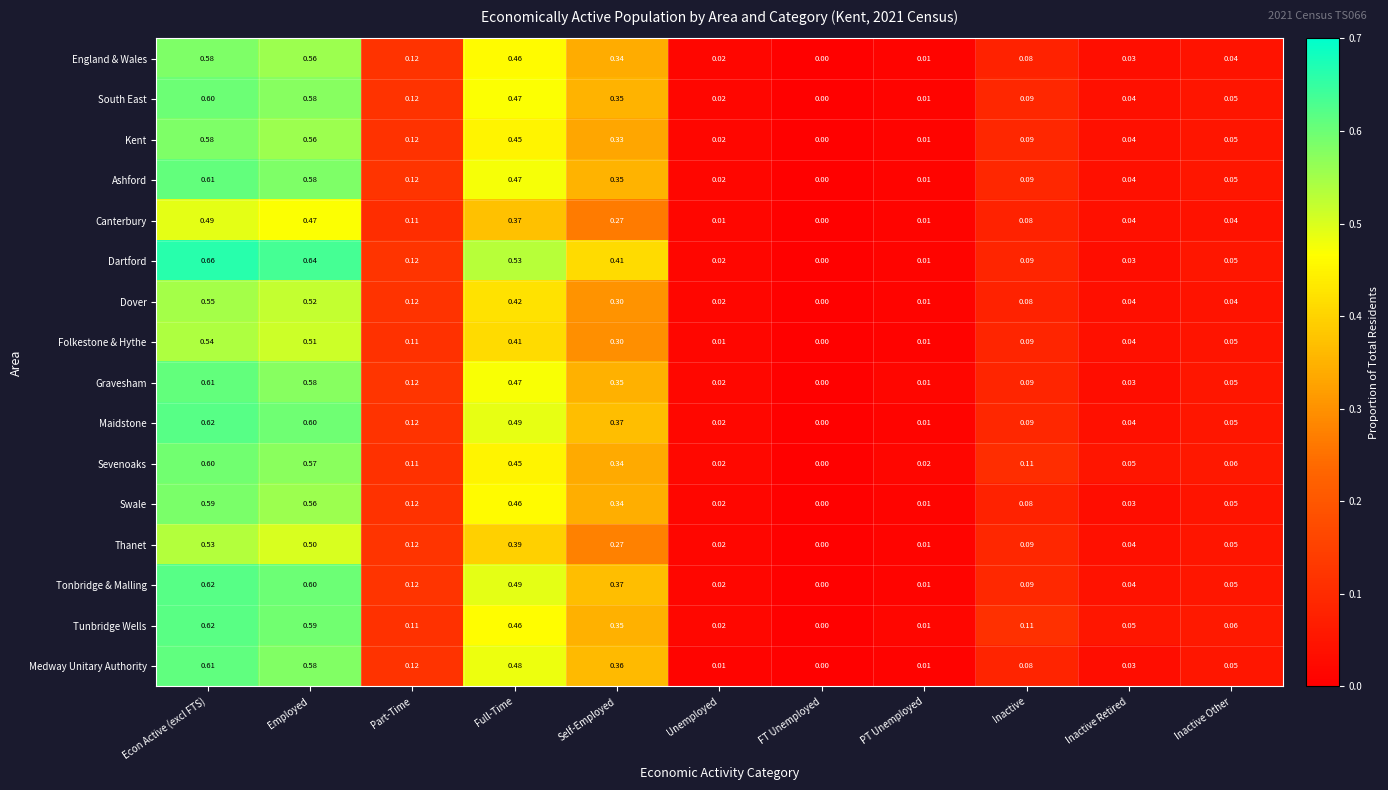

At which category is the sum across all series the highest?

Econ Active (excl FTS)